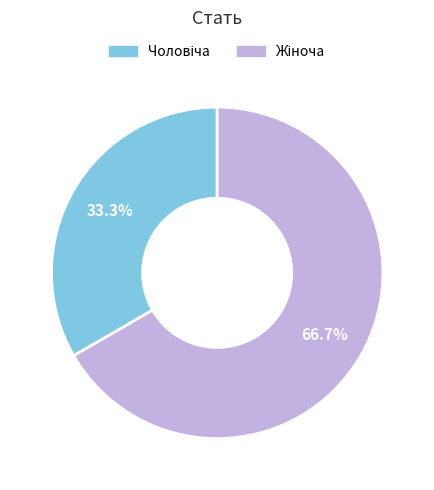

Does any single category account for the majority?

Yes